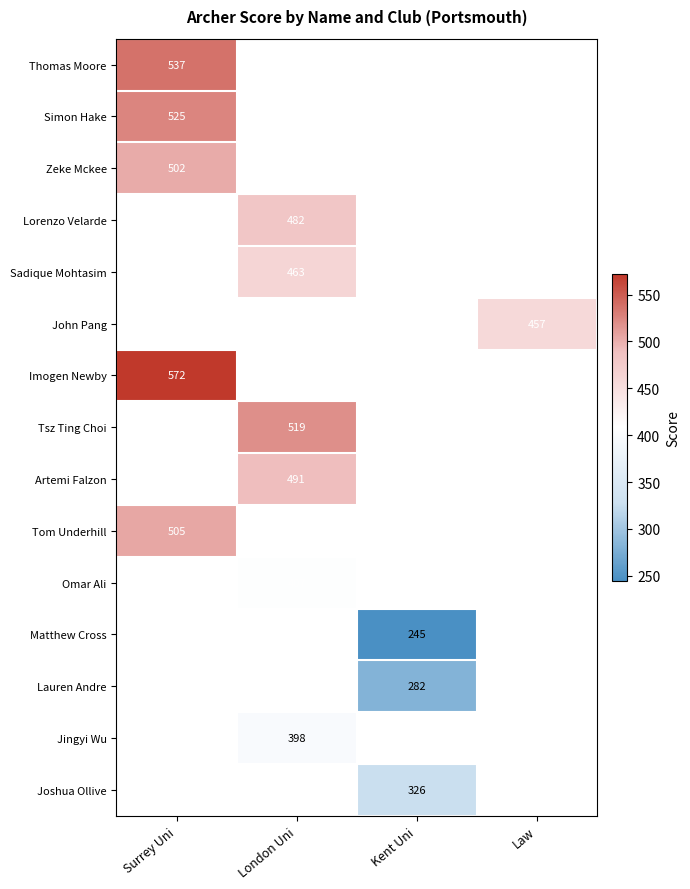

Is it true that Simon Hake equals 221 at Surrey Uni?

False